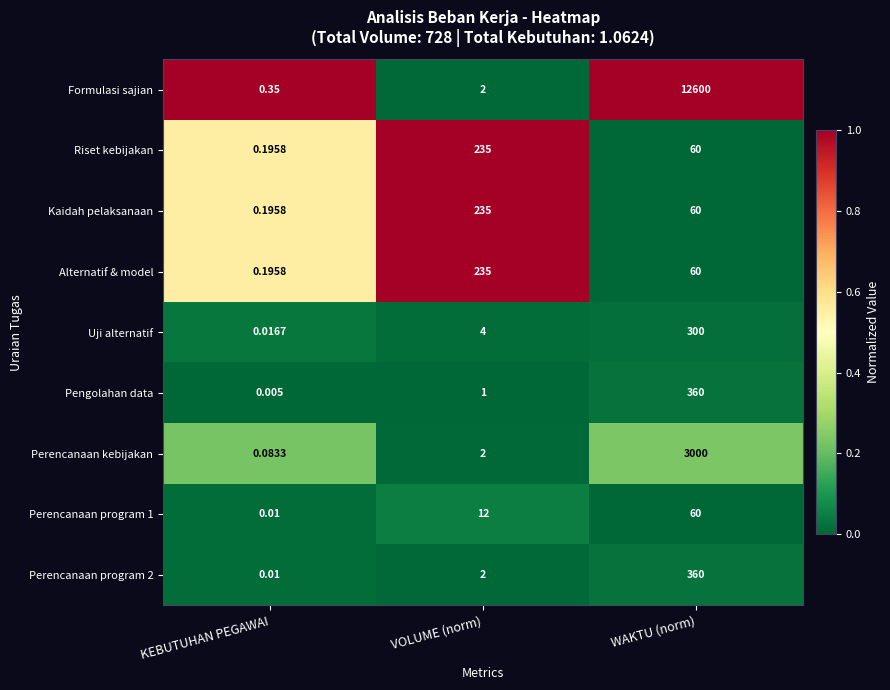

Which series changed the most between KEBUTUHAN PEGAWAI and WAKTU (norm)?

Formulasi sajian